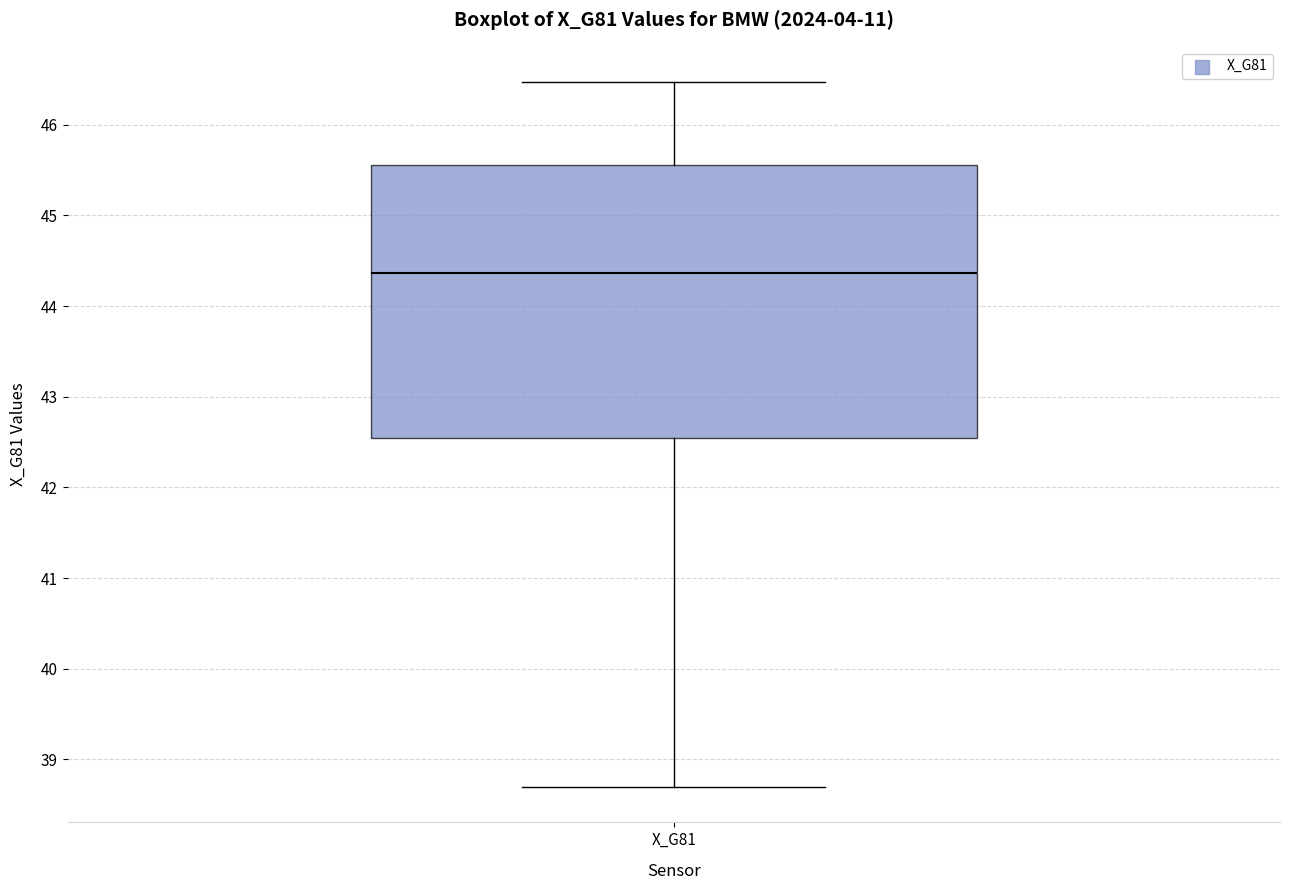

Read this box plot against the y-axis: the position of the median line, the range covered by the box, and the ends of both whiskers. The values are not printed on the chart, so give them approximately, as read against the axis.

median 44.4, box 42.5 to 45.6, whiskers 38.7 to 46.5